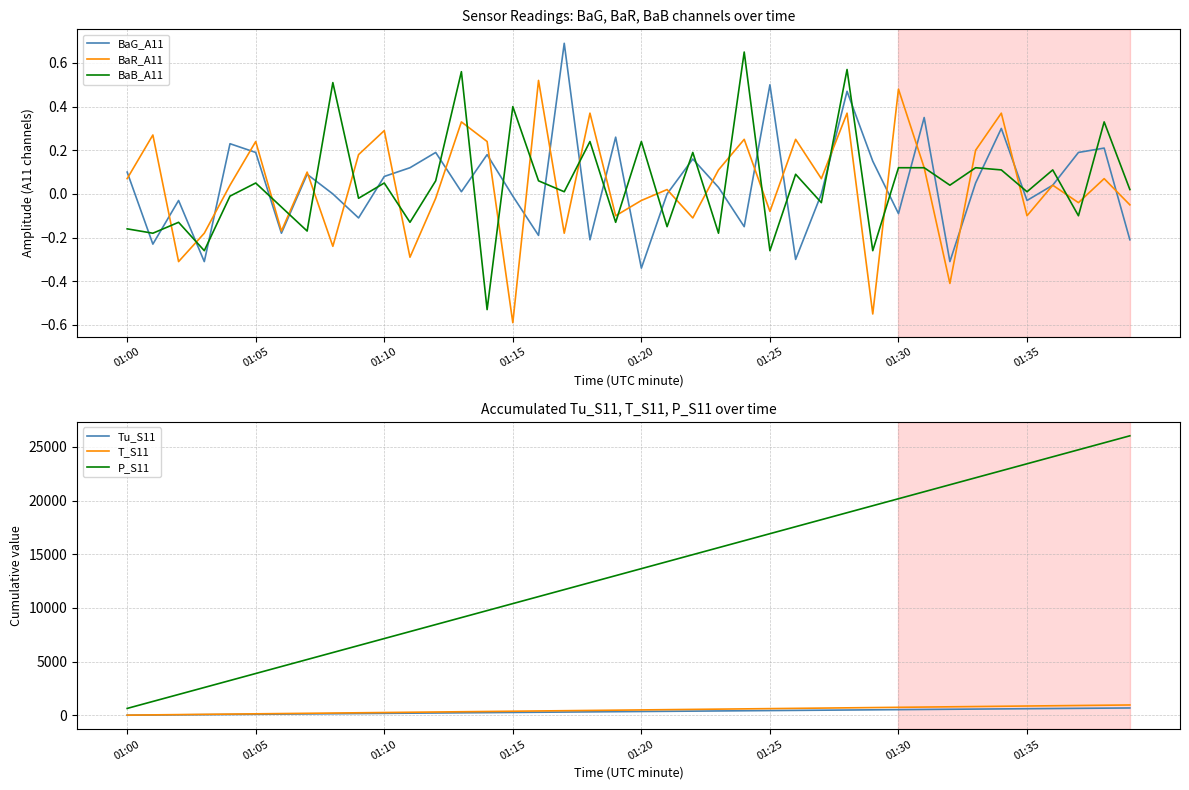

True or false: Tu_S11 and P_S11 intersect in this chart.

False